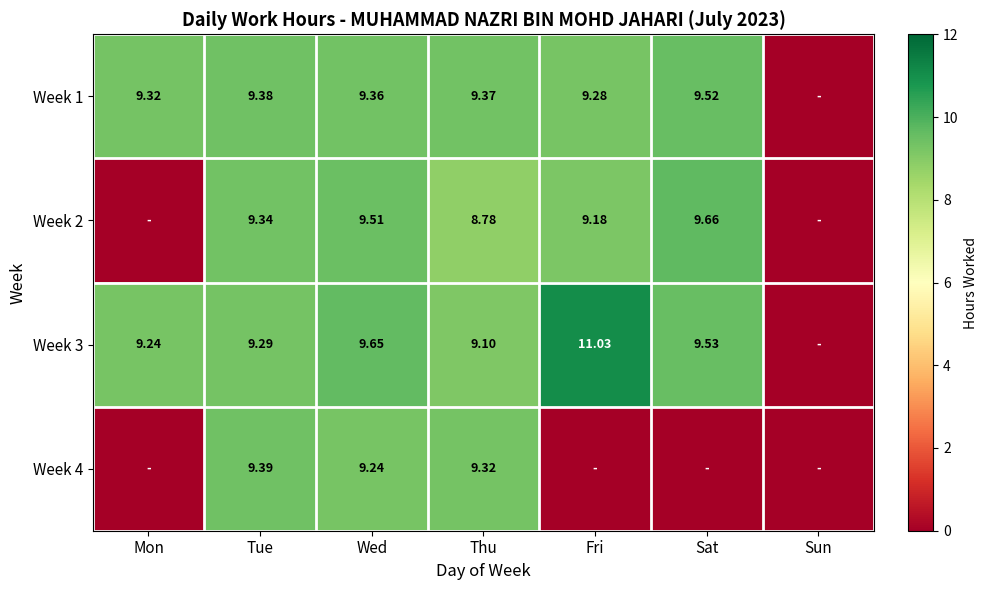

Is the value of Week 3 at Mon greater than the value of Week 4 at Tue?

No